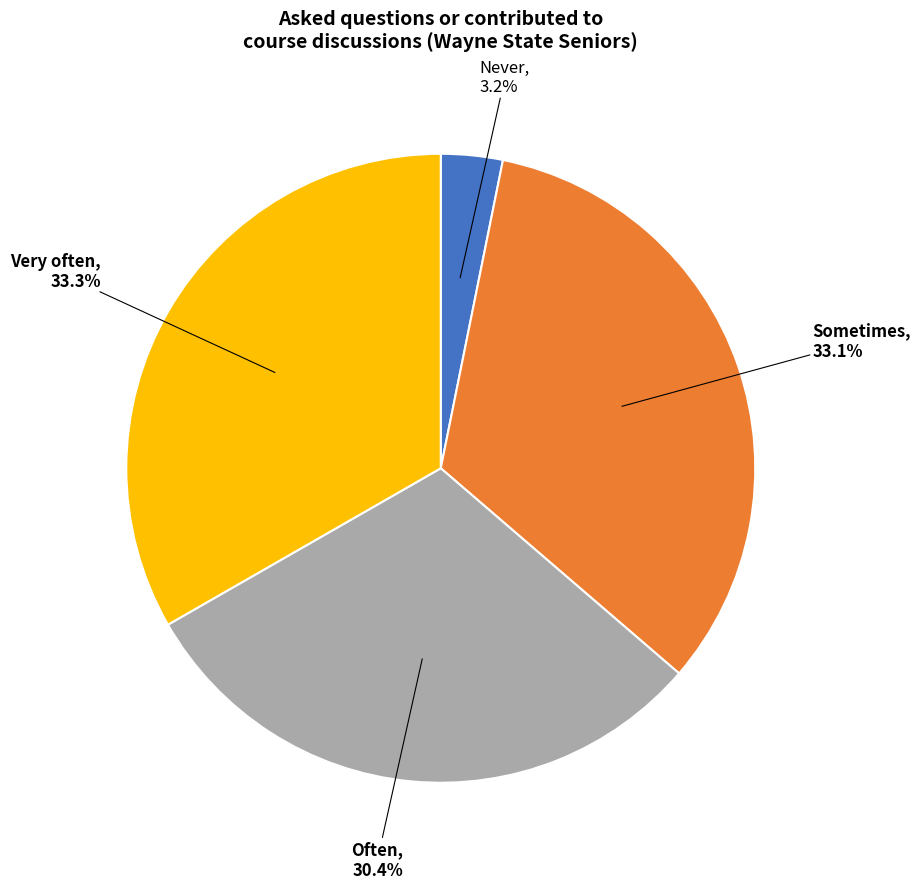

Does any single category account for the majority?

No